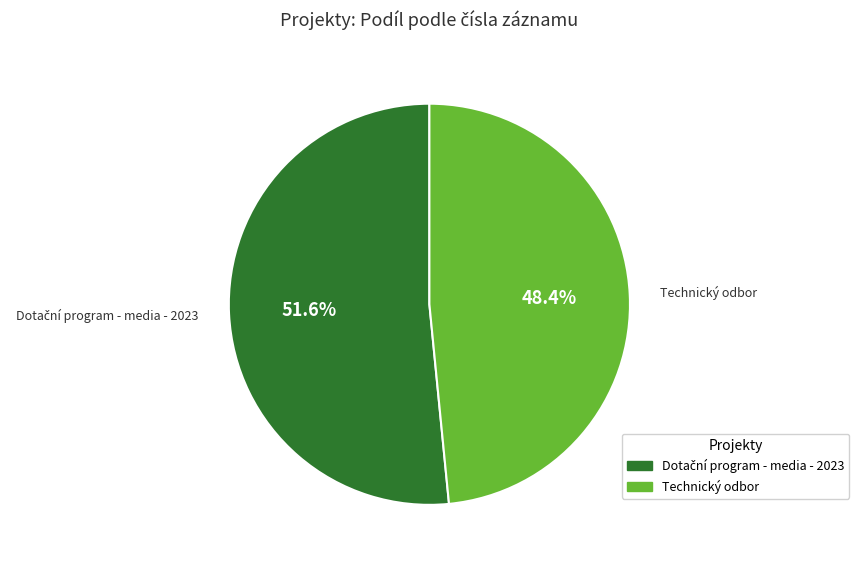

What is the smallest slice in the pie chart?

Technický odbor